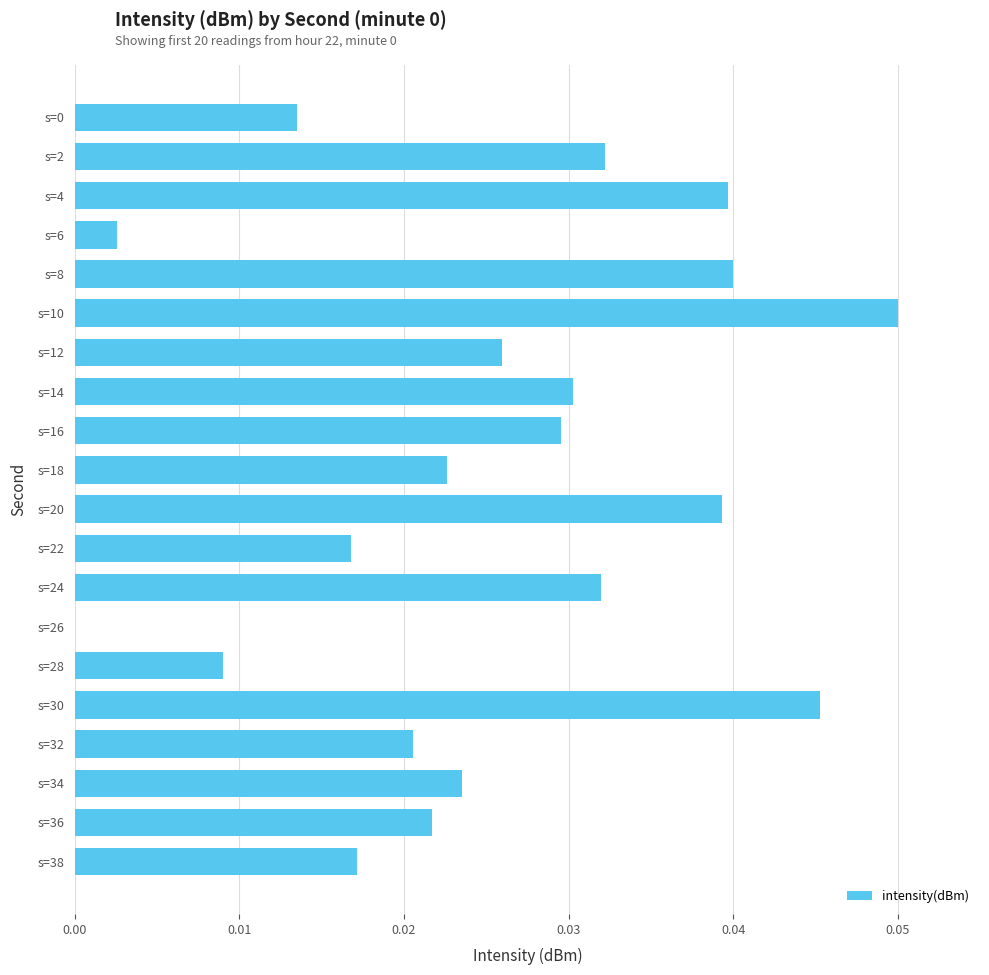

Are the bars grouped side by side (vs. stacked)?

No